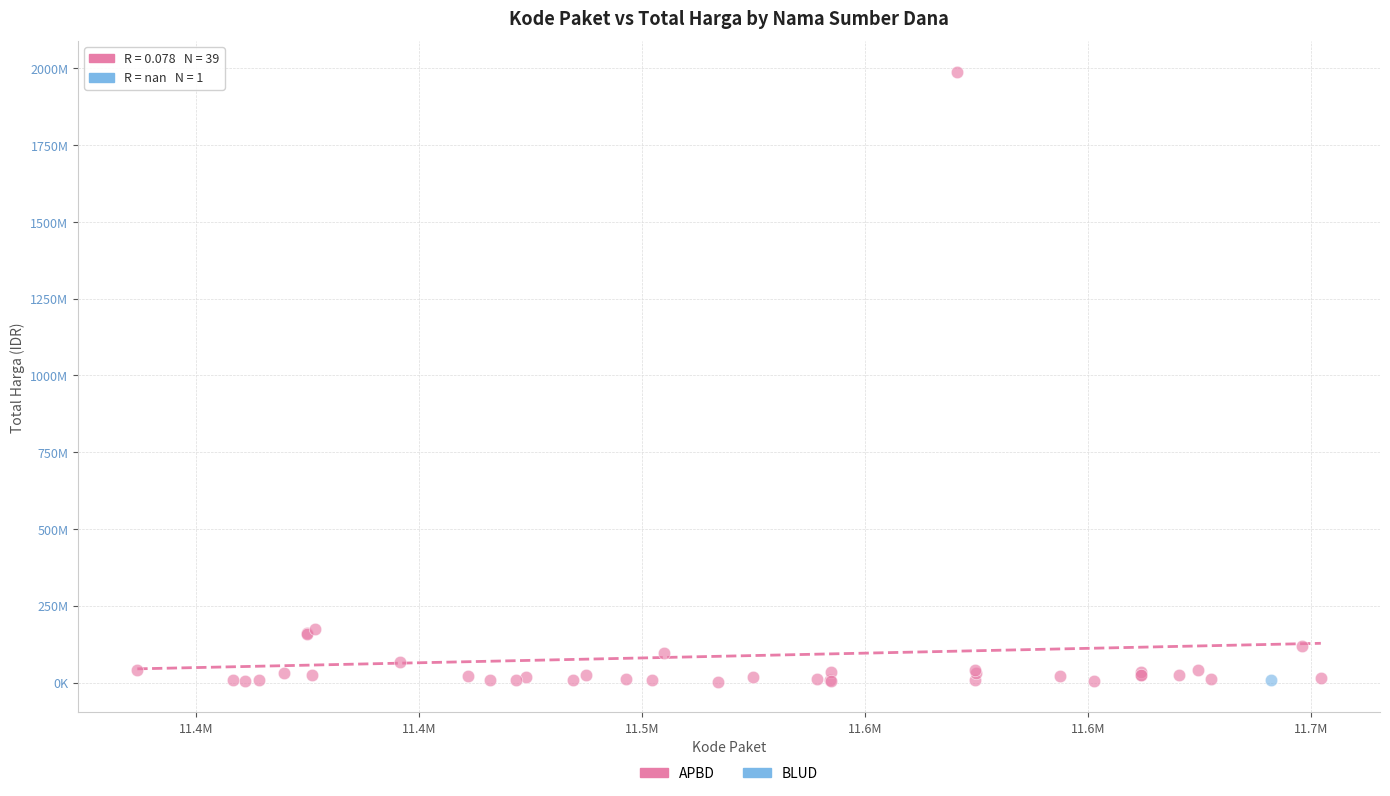

What are all the series names shown in the legend?

APBD, BLUD